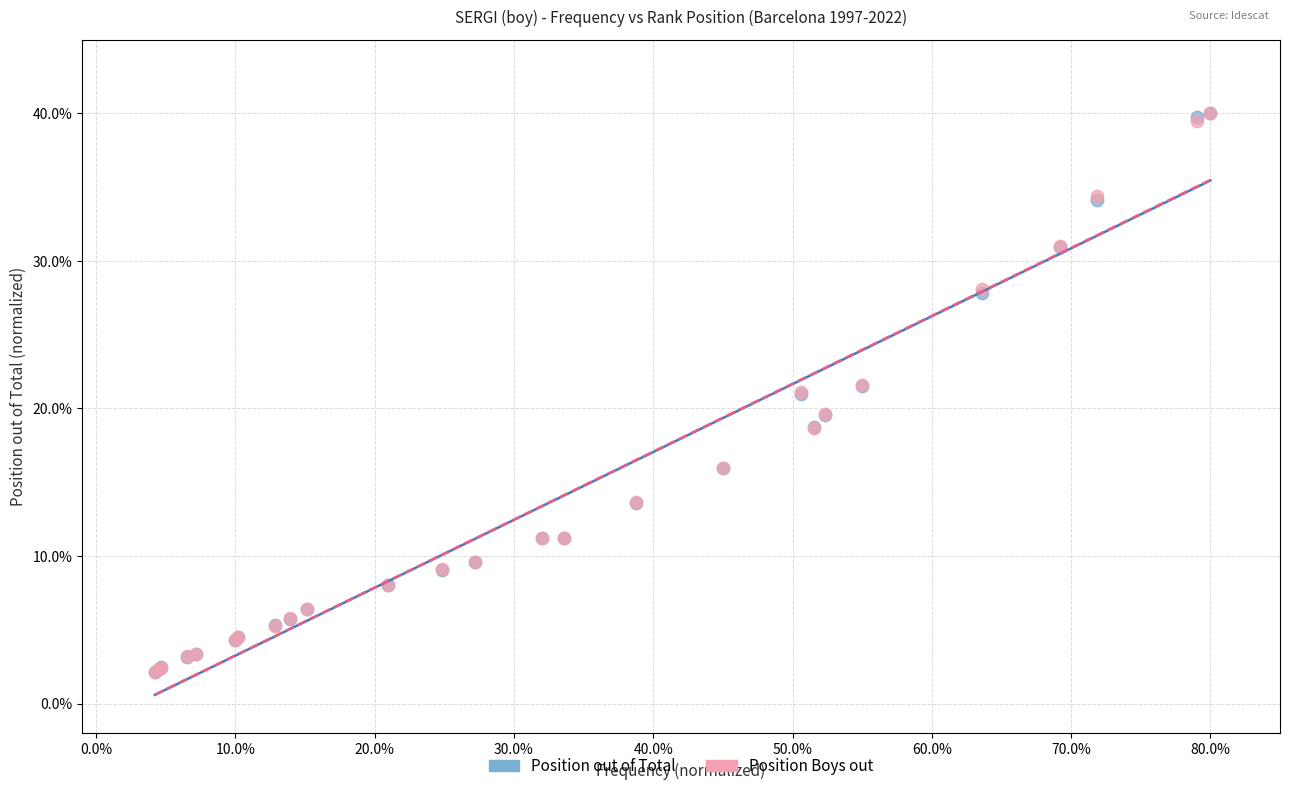

What are all the series names shown in the legend?

Position out of Total, Position Boys out